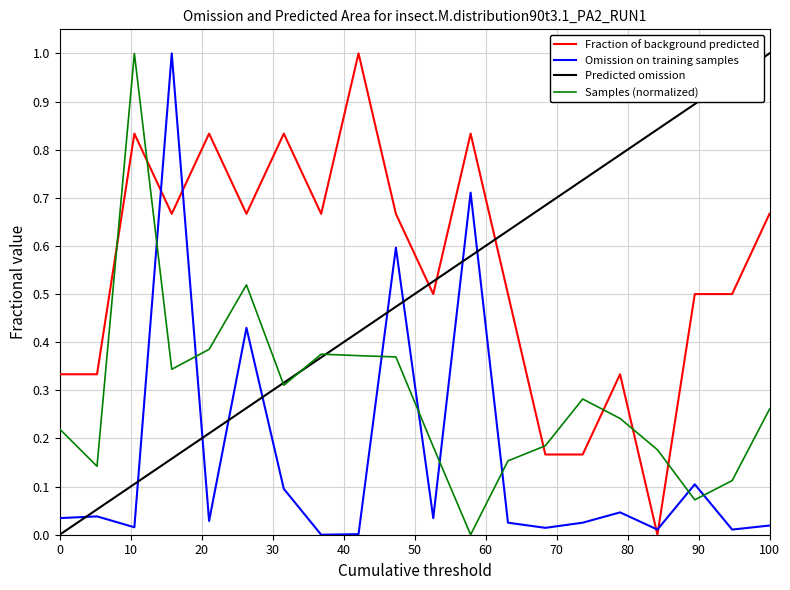

Which series has the largest total across all categories?

Fraction of background predicted